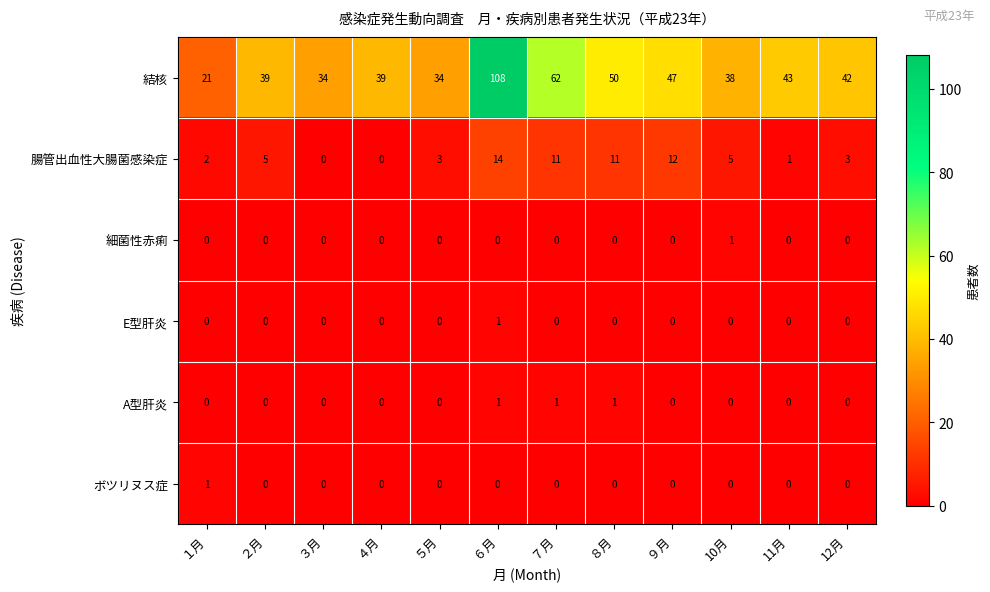

Which series has the largest range (max minus min)?

結核